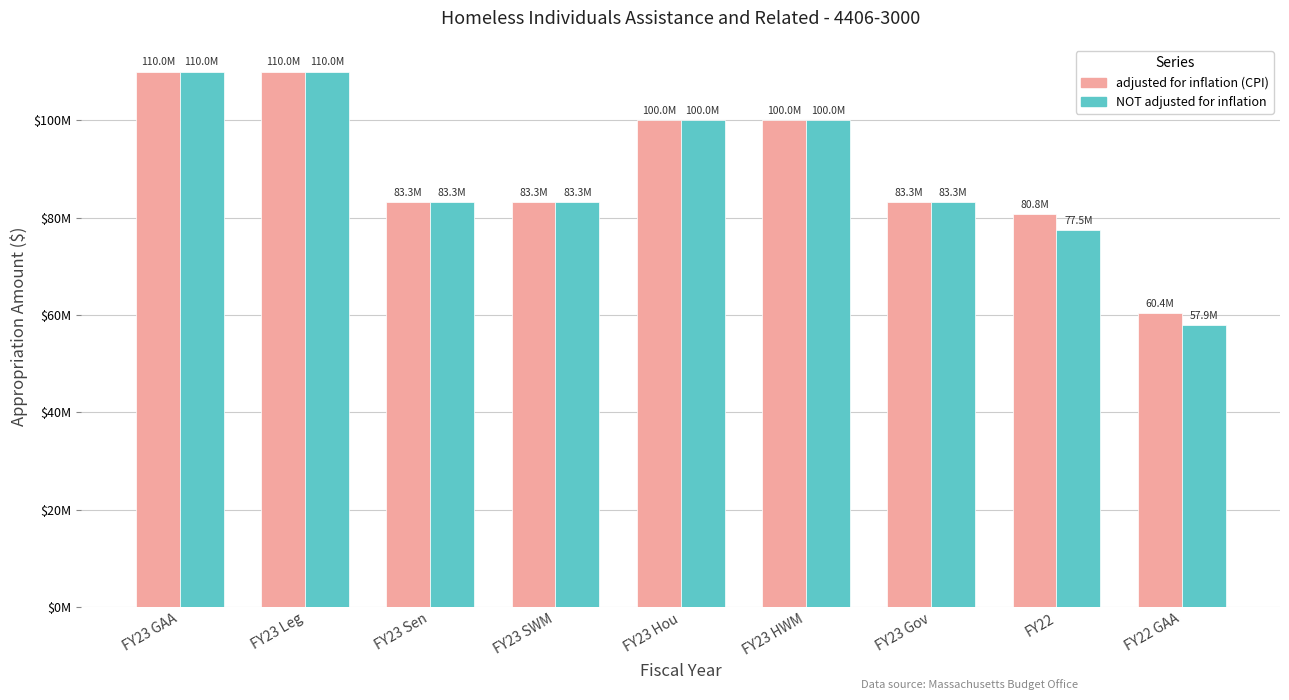

What is the label of the 3rd bar from the right?

FY23 Gov